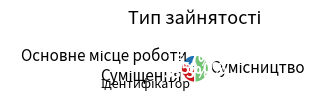

Is there any slice that represents more than half of the pie?

No